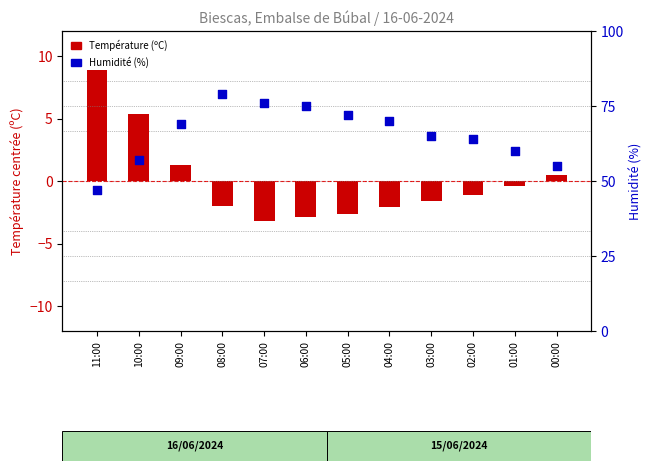

What are all the series names shown in the legend?

Température (ºC), Humidité (%)